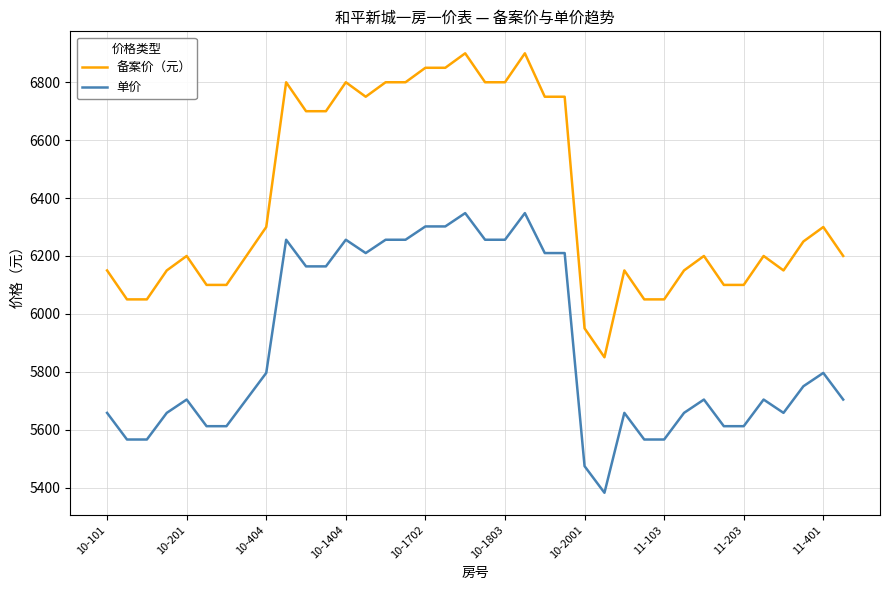

Which series has the largest range (max minus min)?

备案价（元）